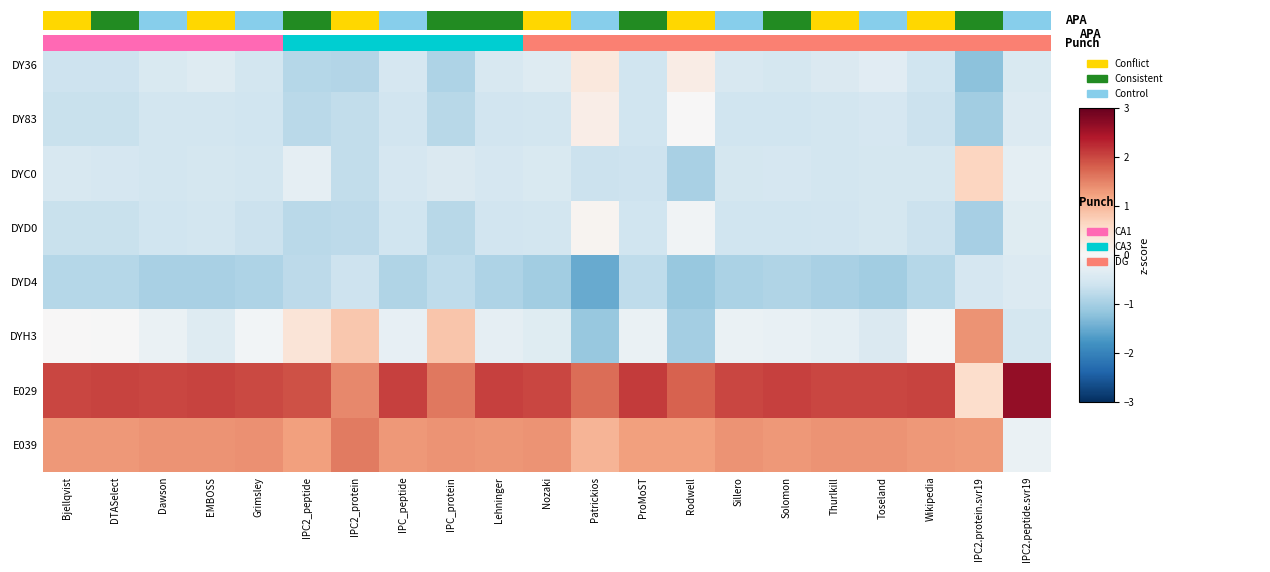

What is the difference between the highest and lowest values at Thurlkill?

3.0